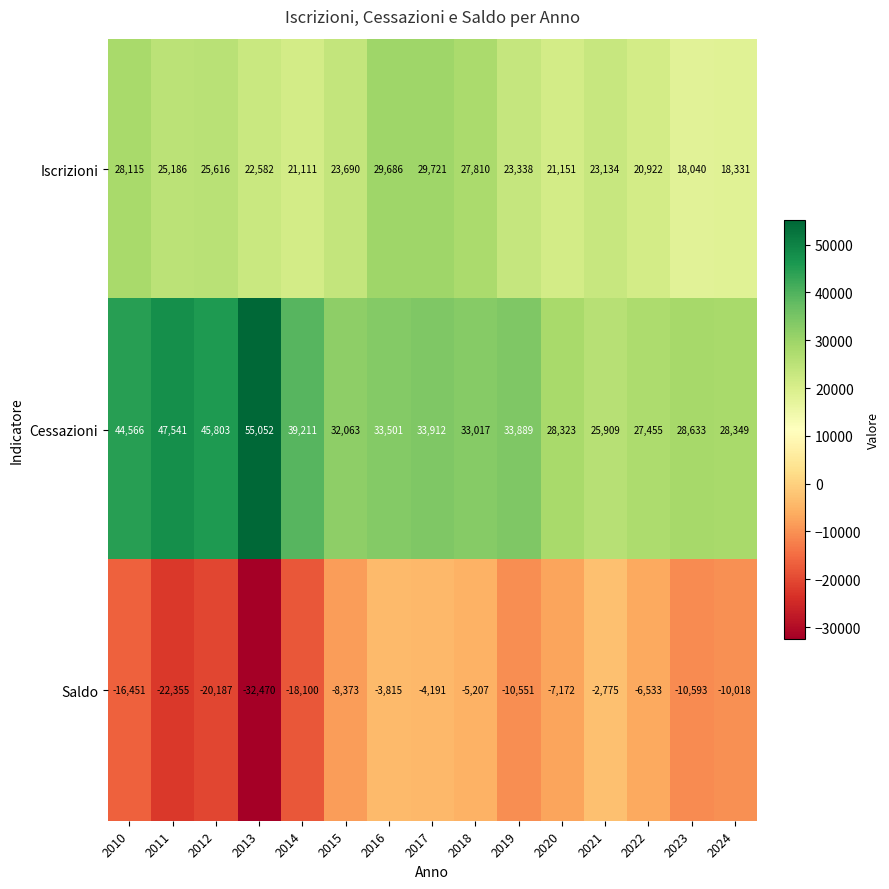

True or false: Saldo has a value of -48645 at 2013.

False